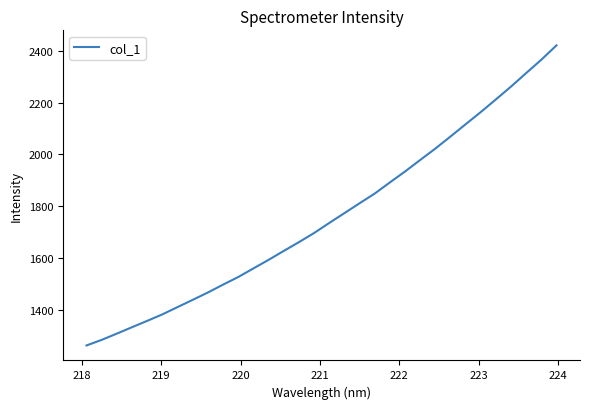

Reading left to right, what are all the values shown in this chart?

1262.8	1284.3	1308.5	1333.2	1357.7	1382.8	1410.9	1438.8	1467.2	1497.5	1526.9	1560.1	1593.1	1627.6	1661.4	1696.7	1735.4	1773.4	1811.4	1848.9	1891.9	1934.1	1978.5	2022.5	2069.0	2116.4	2163.5	2212.3	2261.9	2314.1	2365.5	2420.9